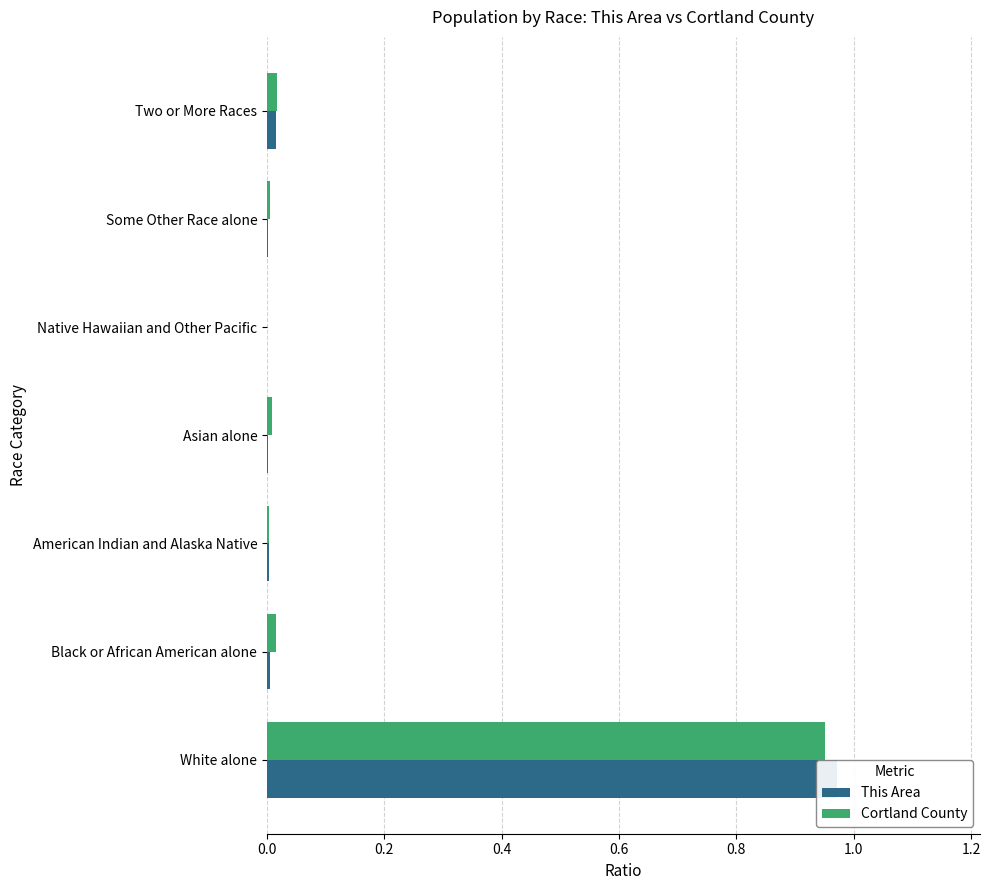

What is the average value of the Cortland County series?

0.1